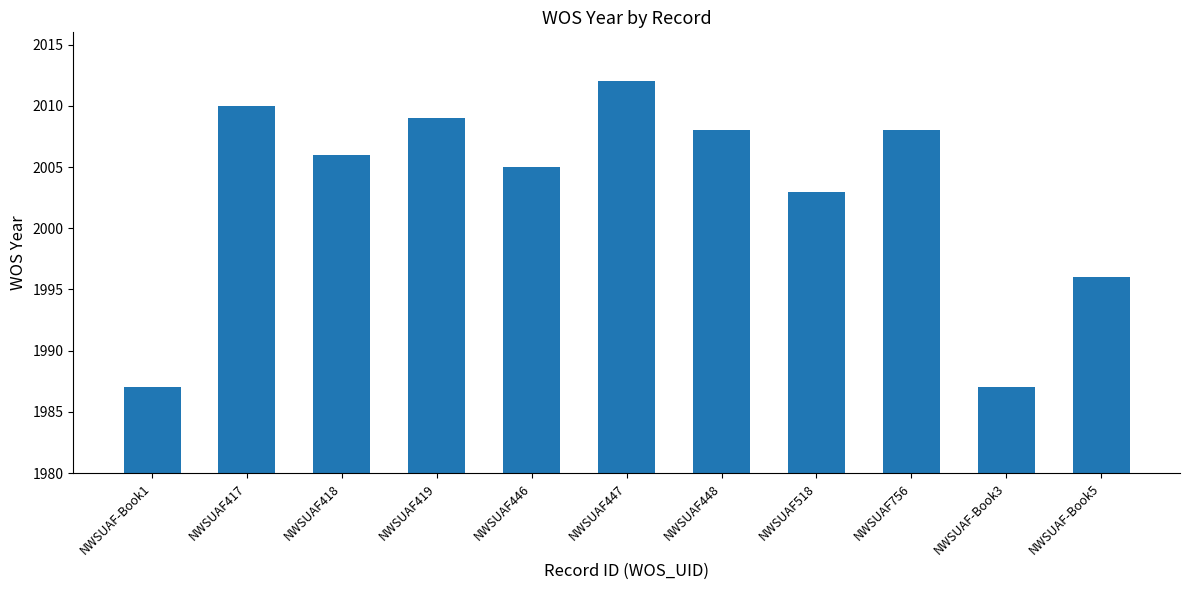

Reading left to right, what are all the values shown in this chart?

1987	2010	2006	2009	2005	2012	2008	2003	2008	1987	1996